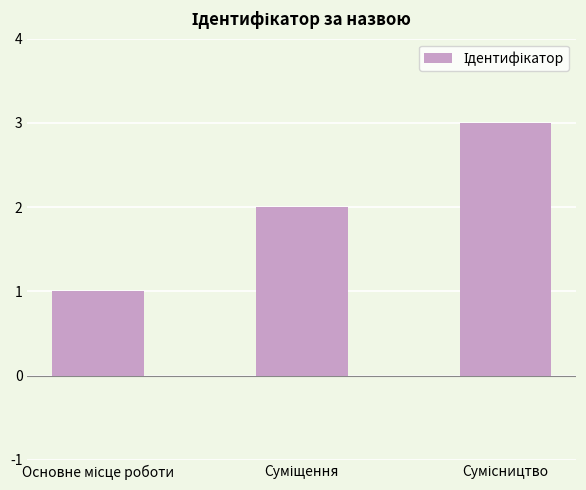

What is the sum of all values?

6